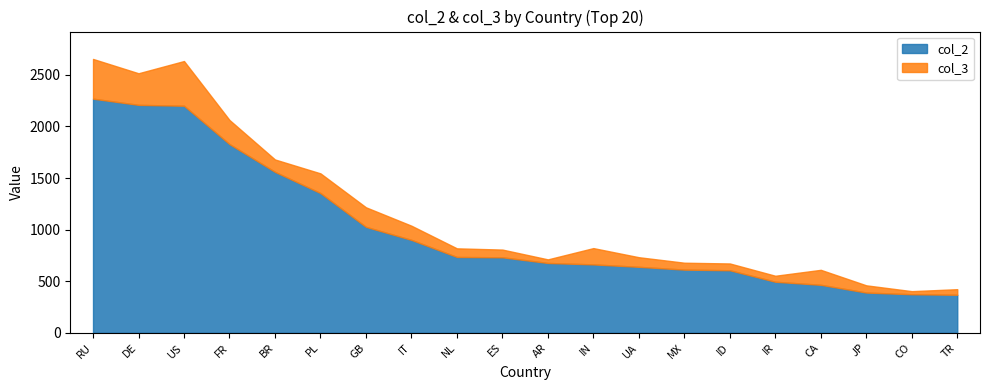

At which label is col_2 closest to 1318?

PL